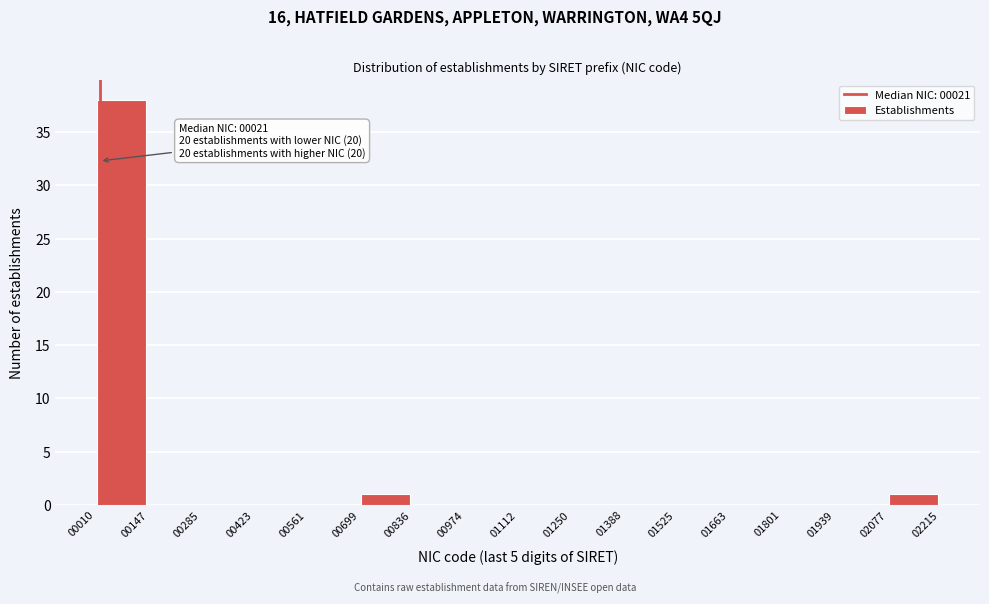

Which range on the x-axis has the tallest bar?

00010 to 00147